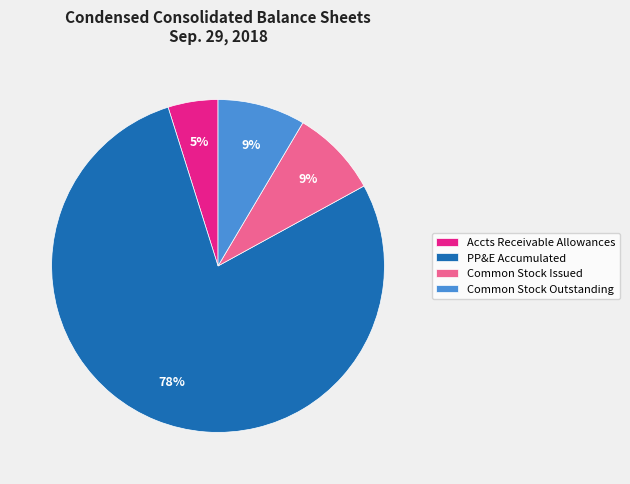

True or false: PP&E Accumulated accounts for 78% of the total.

True